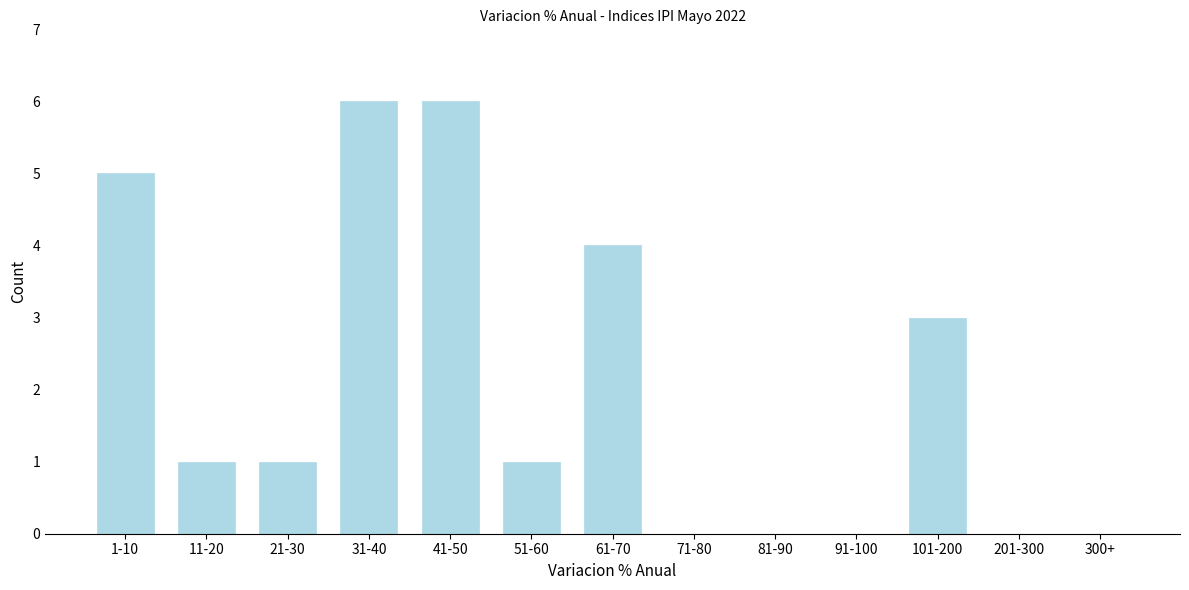

Reading right to left, what are all the values shown in this chart?

300+=0	201-300=0	101-200=3	91-100=0	81-90=0	71-80=0	61-70=4	51-60=1	41-50=6	31-40=6	21-30=1	11-20=1	1-10=5